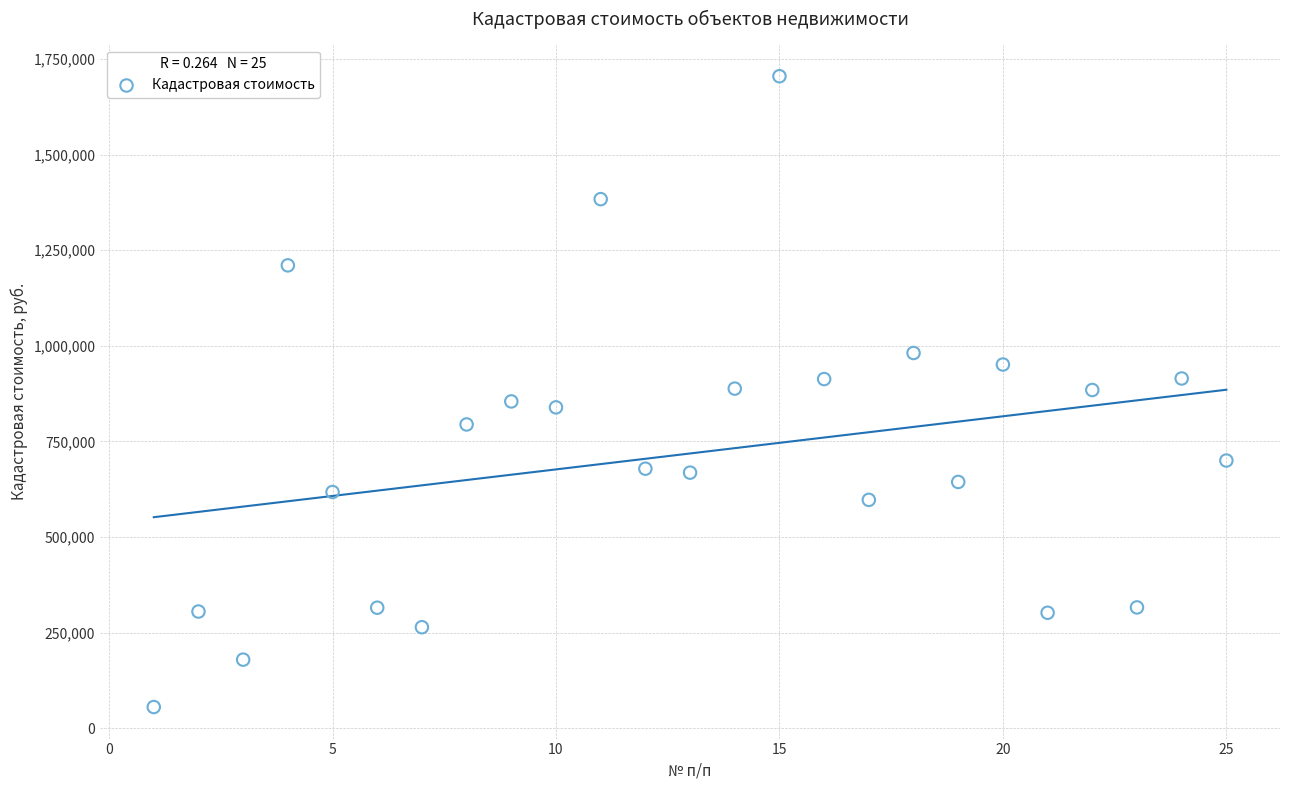

What is the range of Y values (max minus min)?

1649104.8